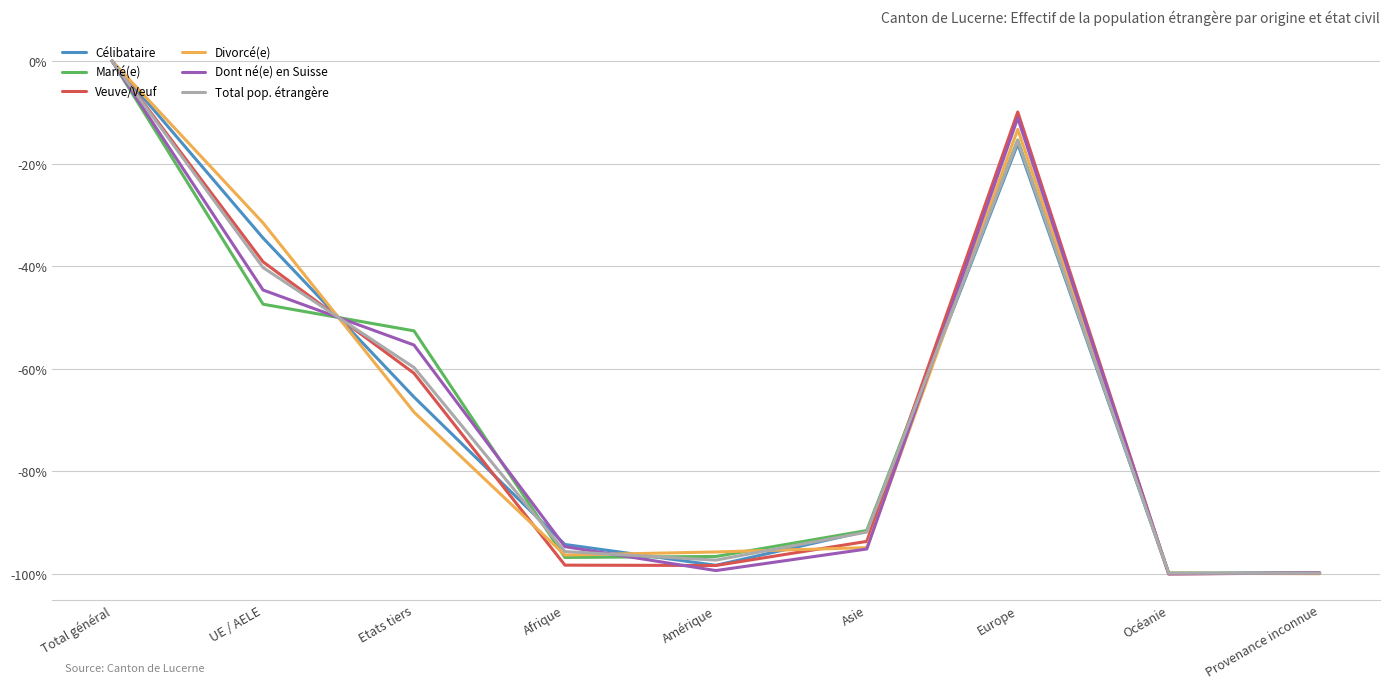

At which category is the sum across all series the highest?

Total général